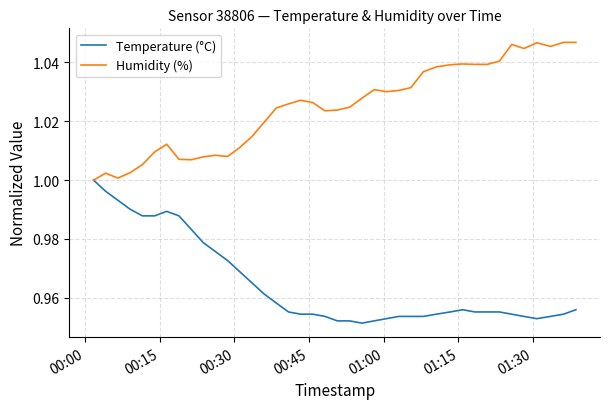

Rank the series by their maximum value, from lowest to highest.

Temperature (°C), Humidity (%)